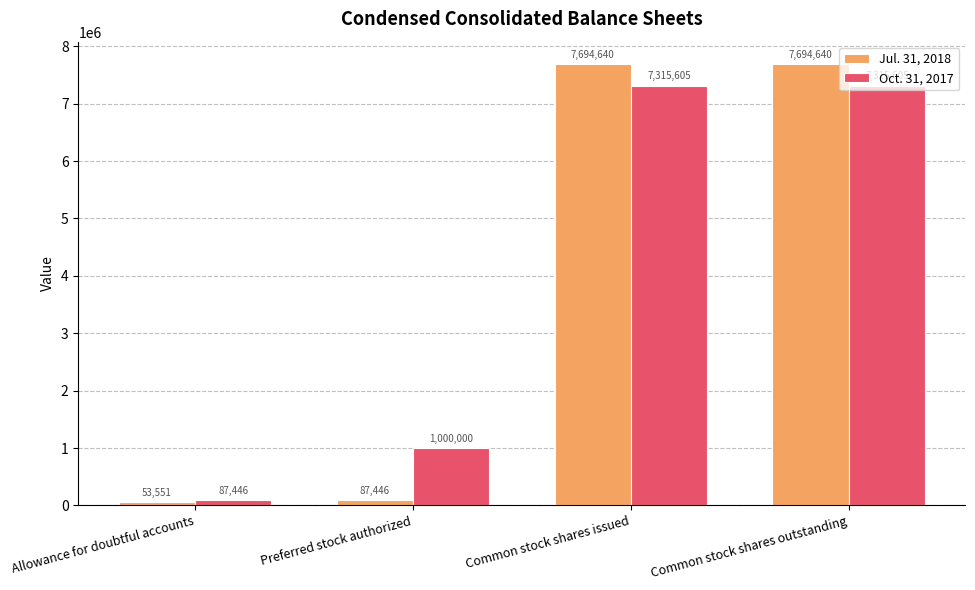

Reading left to right, list all the values displayed in this chart.

Jul. 31, 2018: Allowance for doubtful accounts=53551	Preferred stock authorized=87446	Common stock shares issued=7694640	Common stock shares outstanding=7694640
Oct. 31, 2017: Allowance for doubtful accounts=87446	Preferred stock authorized=1000000	Common stock shares issued=7315605	Common stock shares outstanding=7315605